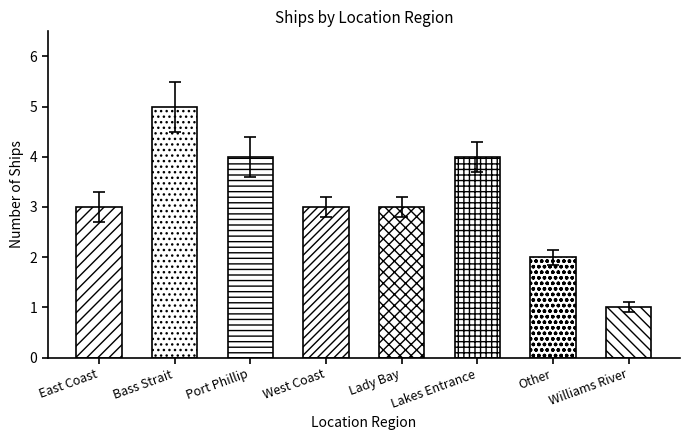

Rank the categories by value from lowest to highest.

Williams River, Other, East Coast, West Coast, Lady Bay, Port Phillip, Lakes Entrance, Bass Strait